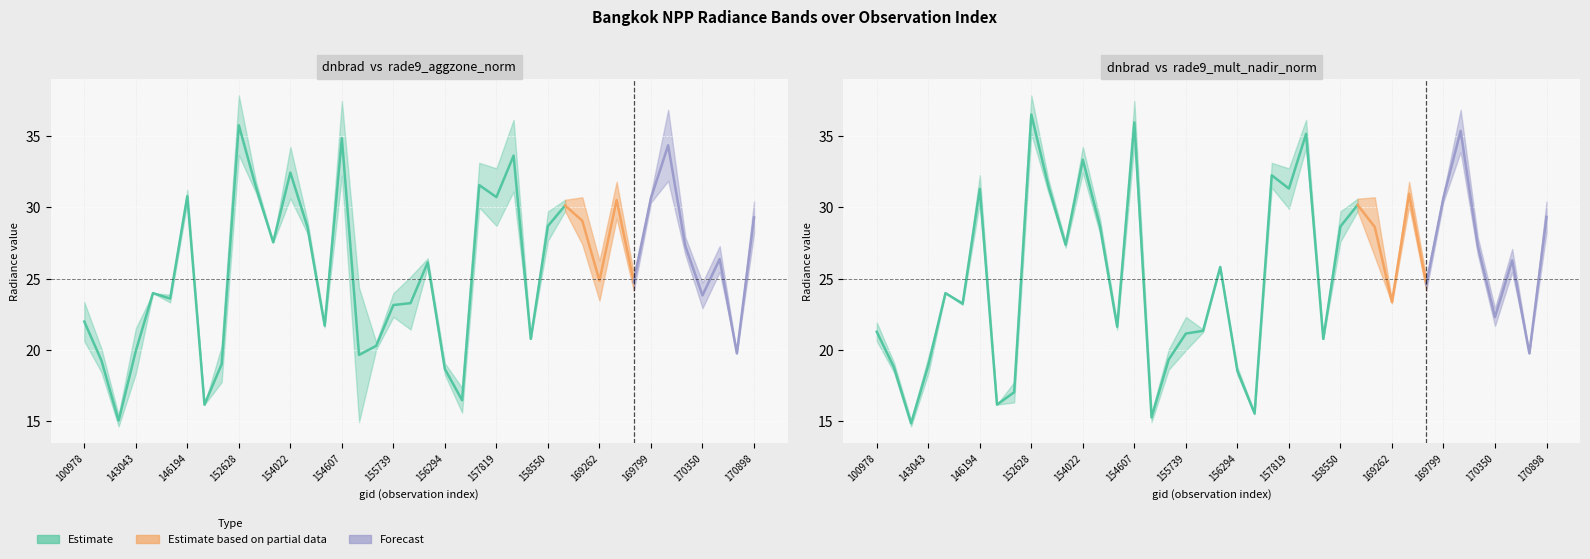

What is the value of the dnbrad point at the 20th from the left?

21.4